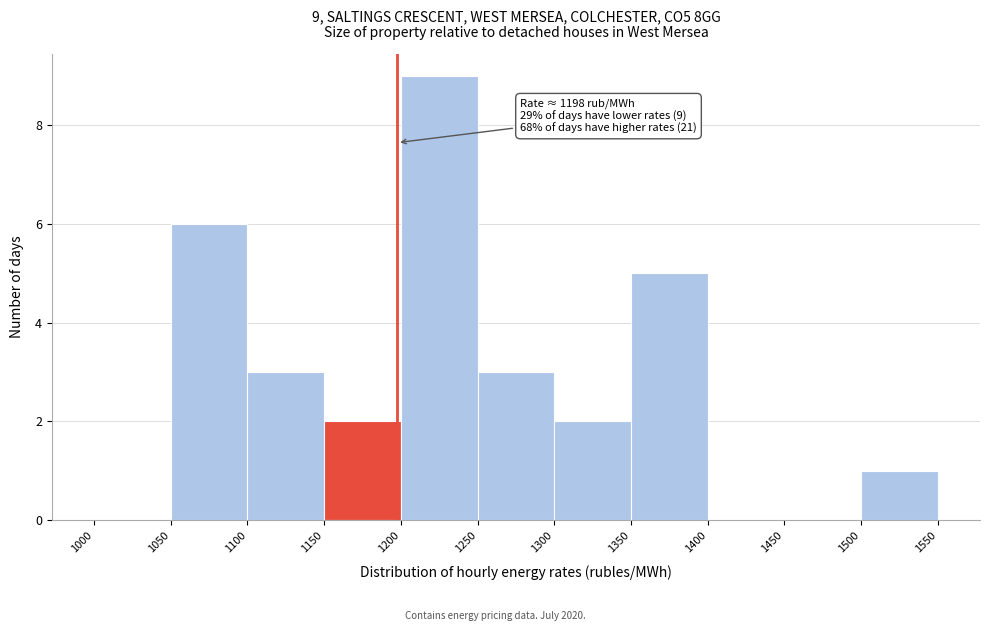

Which range on the x-axis has the tallest bar?

1200 to 1250